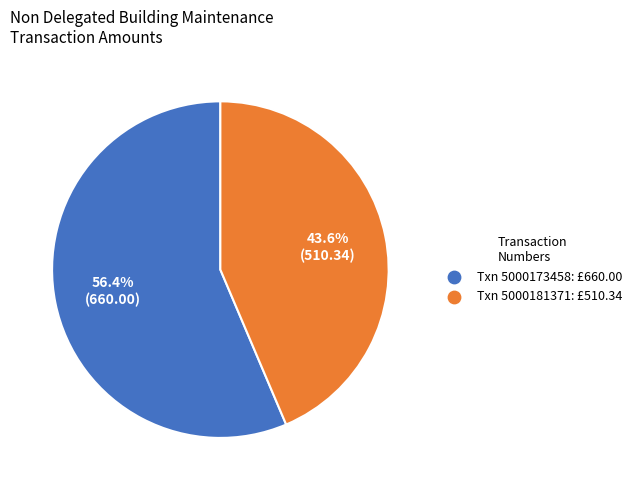

To the nearest percent, what is the difference between the largest and smallest slice percentages?

13%